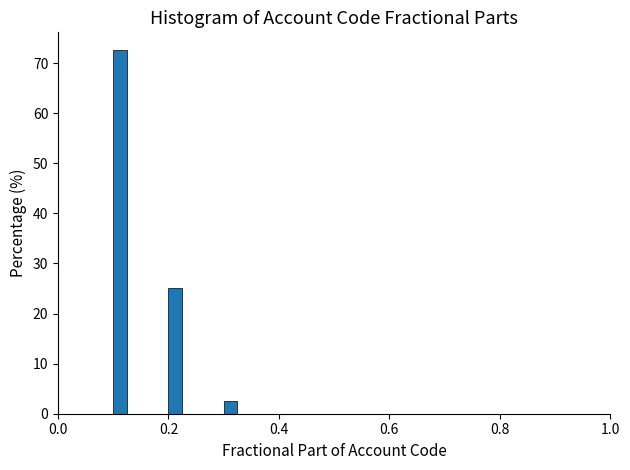

Read against the x-axis, roughly where is the centre of the tallest bar?

0.12